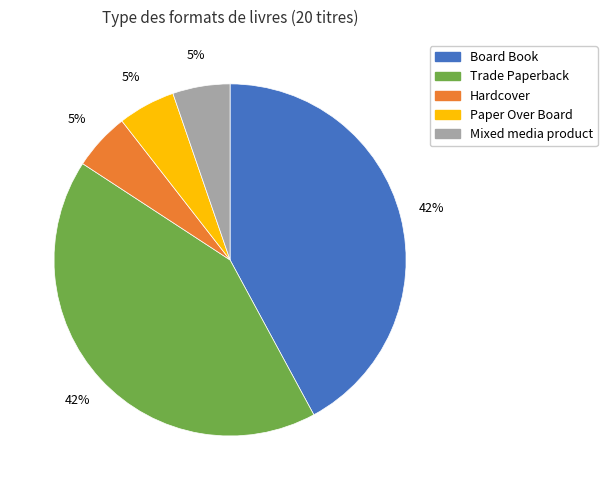

Is there a majority slice in this chart?

No